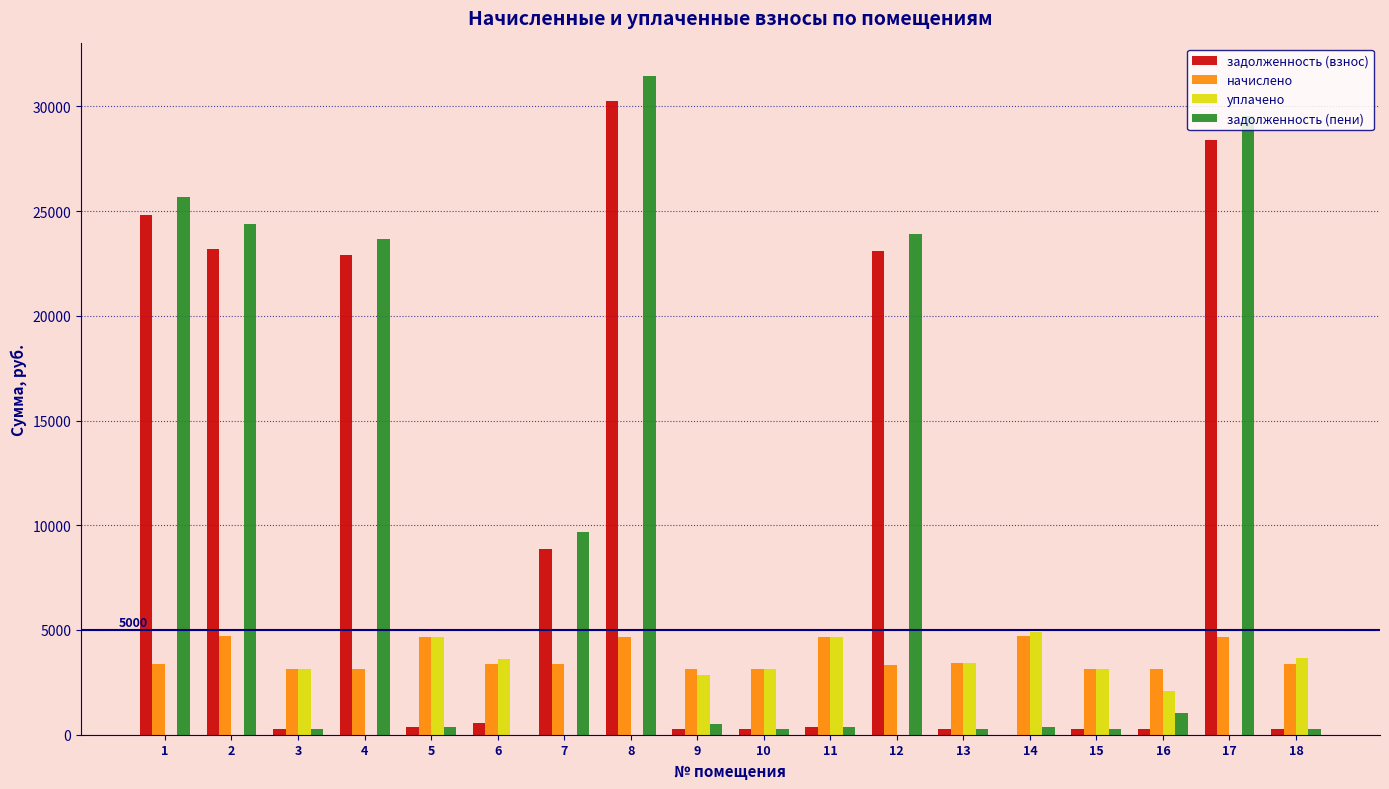

What is the maximum value shown in the chart?

31433.6